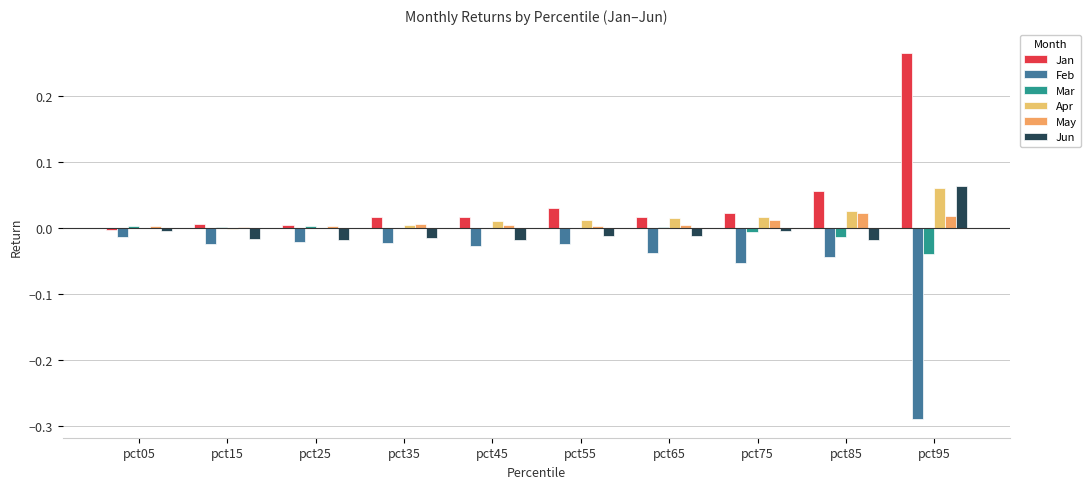

Which label corresponds to the largest value in the chart?

pct95